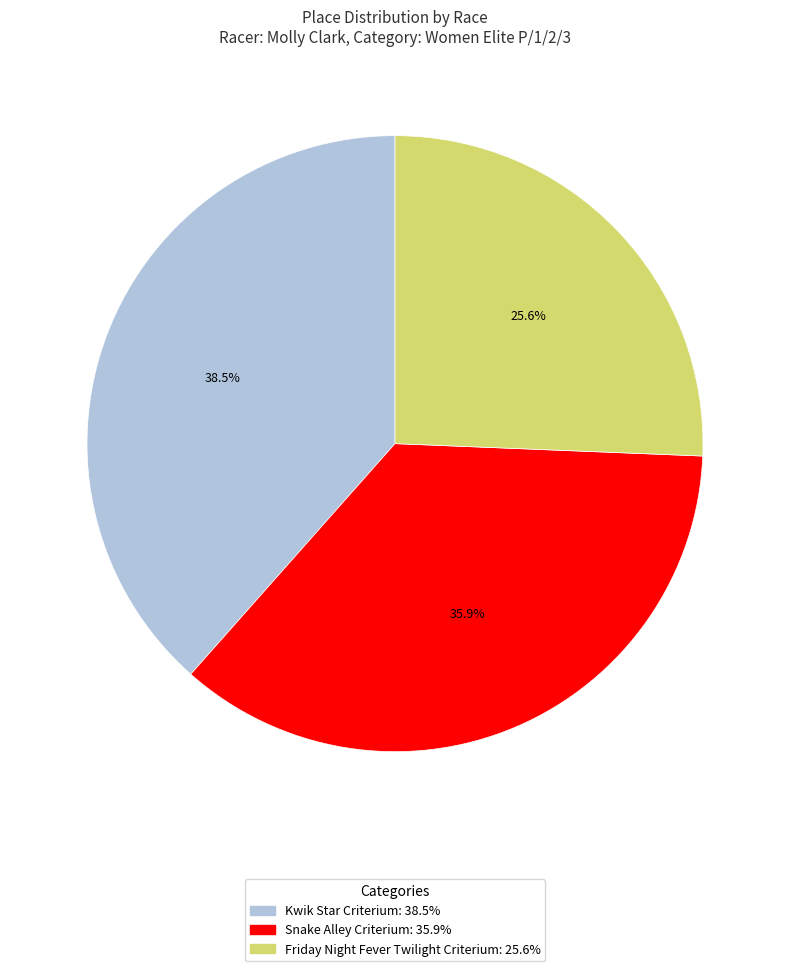

To the nearest percent, what is the difference between the Snake Alley Criterium and Friday Night Fever Twilight Criterium slice percentages?

10%